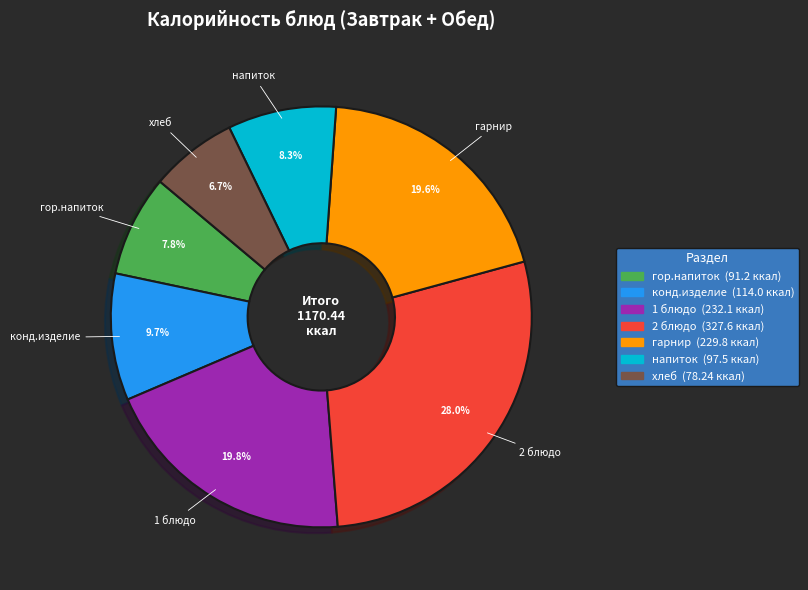

What is the largest slice in the pie chart?

2 блюдо